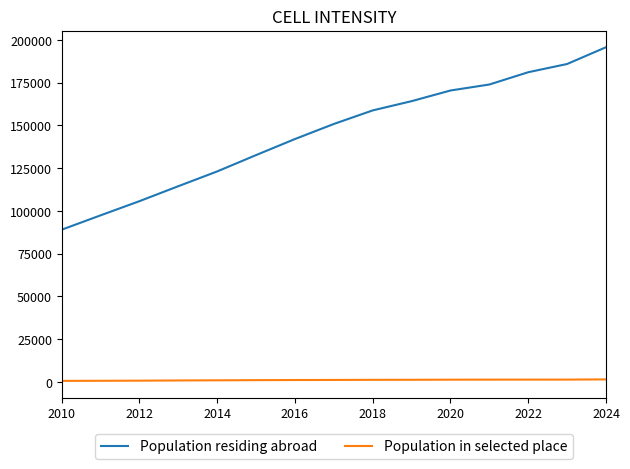

The value of Population residing abroad at 2012 is 163432. True or false?

False